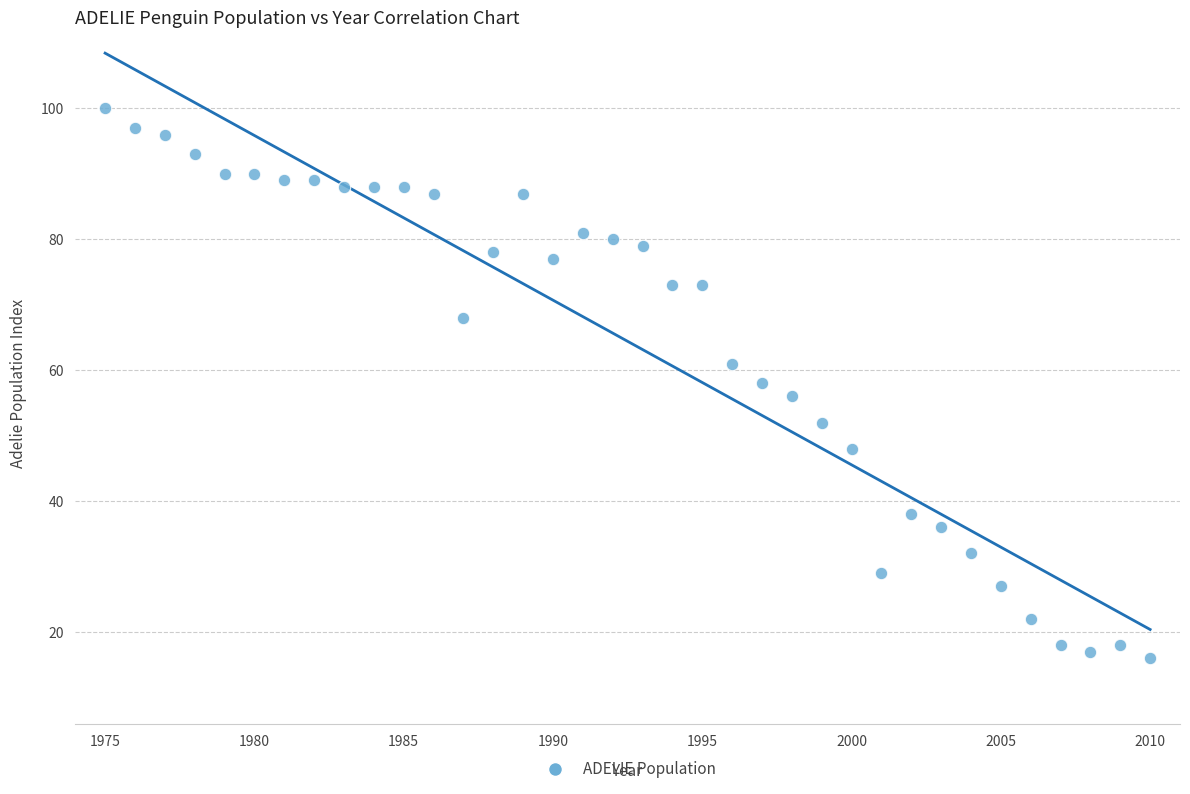

What is the range of Y values (max minus min)?

84